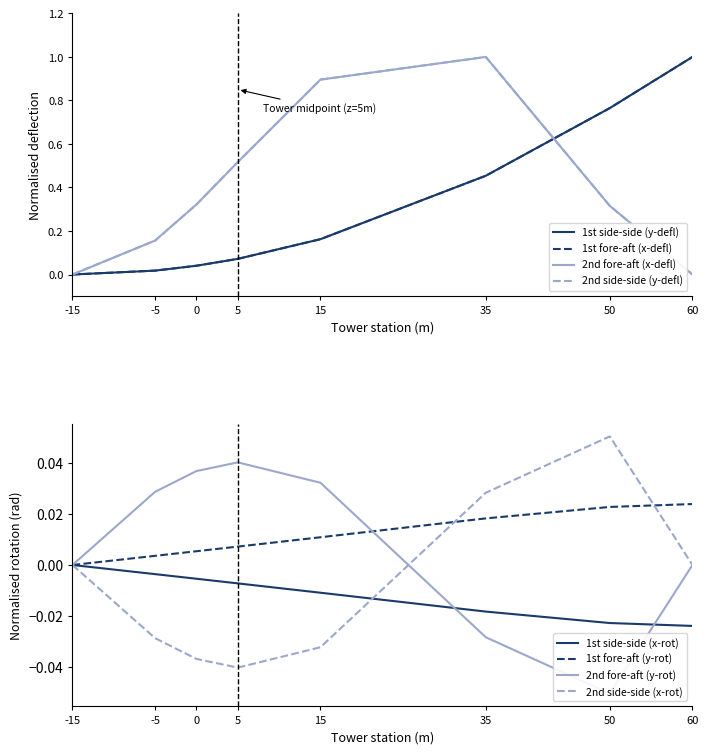

What is the average value of the 1st fore-aft (x-defl) series?

0.3